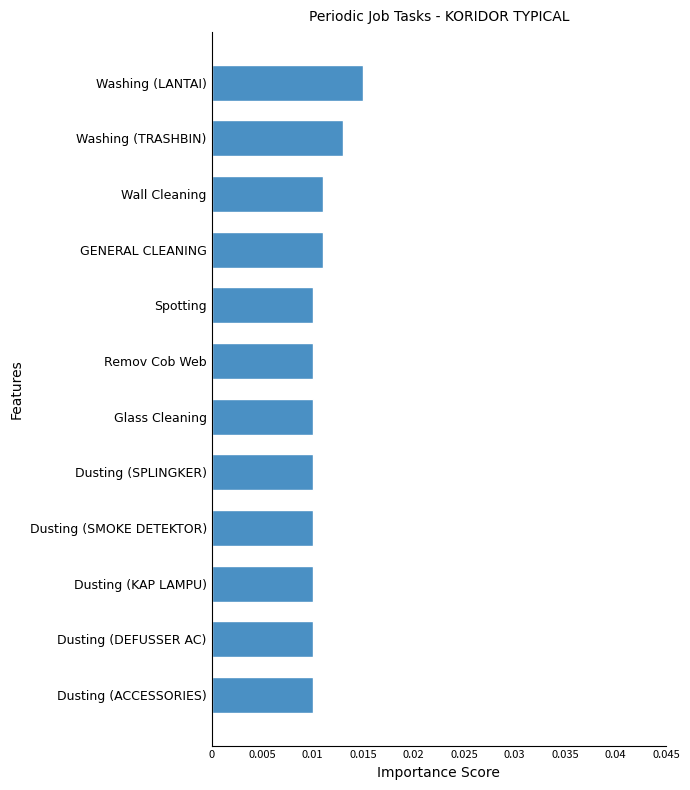

Are the bars grouped side by side (vs. stacked)?

No